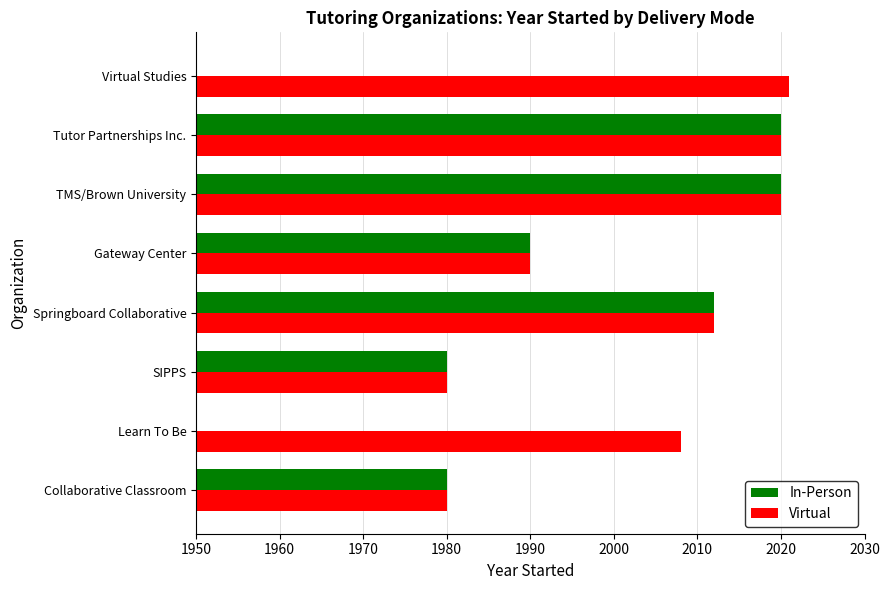

Is it true that In-Person equals 674 at SIPPS?

False